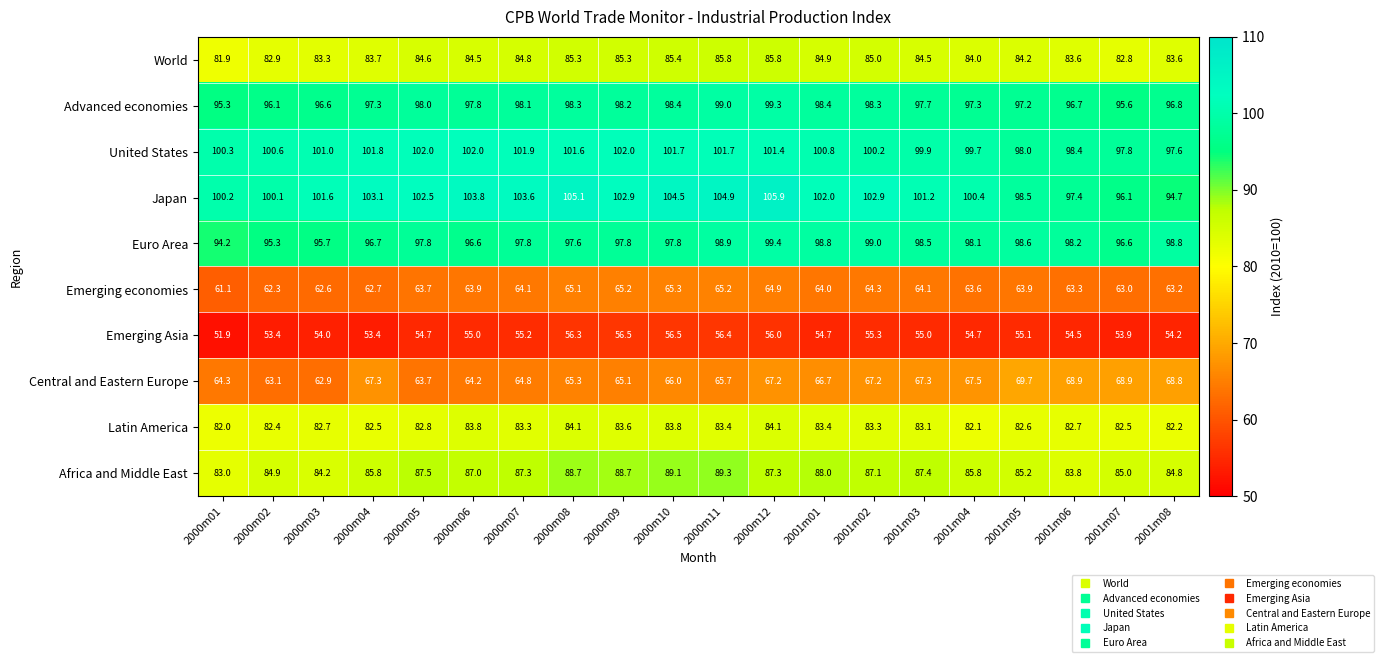

How many series are shown in this chart?

10